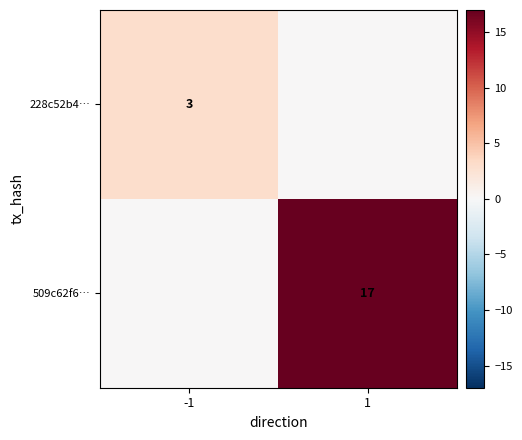

Is it true that 228c52b4… equals 3 at -1?

True